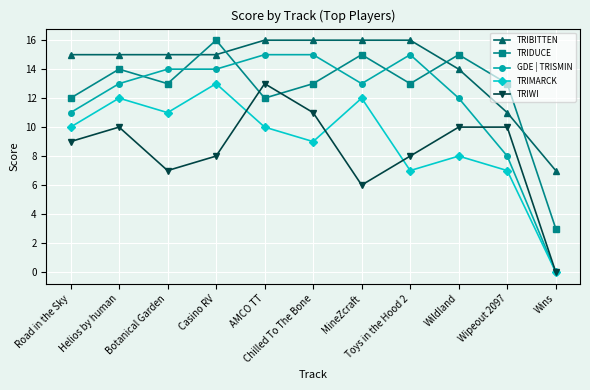

Reading left to right, list all the values displayed in this chart.

TRIBITTEN: Road in the Sky=15	Helios by human=15	Botanical Garden=15	Casino RV=15	AMCO TT=16	Chilled To The Bone=16	MineZcraft=16	Toys in the Hood 2=16	Wildland=14	Wipeout 2097=11	Wins=7
TRIDUCE: Road in the Sky=12	Helios by human=14	Botanical Garden=13	Casino RV=16	AMCO TT=12	Chilled To The Bone=13	MineZcraft=15	Toys in the Hood 2=13	Wildland=15	Wipeout 2097=13	Wins=3
GDE | TRISMIN: Road in the Sky=11	Helios by human=13	Botanical Garden=14	Casino RV=14	AMCO TT=15	Chilled To The Bone=15	MineZcraft=13	Toys in the Hood 2=15	Wildland=12	Wipeout 2097=8	Wins=0
TRIMARCK: Road in the Sky=10	Helios by human=12	Botanical Garden=11	Casino RV=13	AMCO TT=10	Chilled To The Bone=9	MineZcraft=12	Toys in the Hood 2=7	Wildland=8	Wipeout 2097=7	Wins=0
TRIWI: Road in the Sky=9	Helios by human=10	Botanical Garden=7	Casino RV=8	AMCO TT=13	Chilled To The Bone=11	MineZcraft=6	Toys in the Hood 2=8	Wildland=10	Wipeout 2097=10	Wins=0